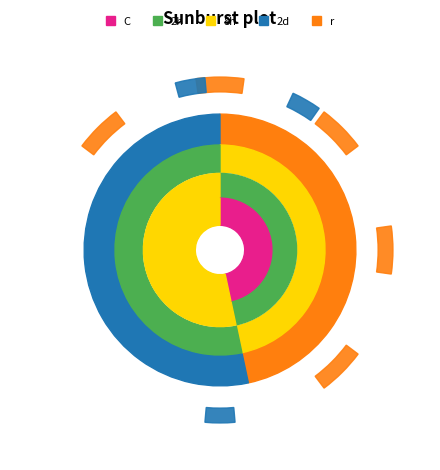

Is there a majority slice in this chart?

Yes